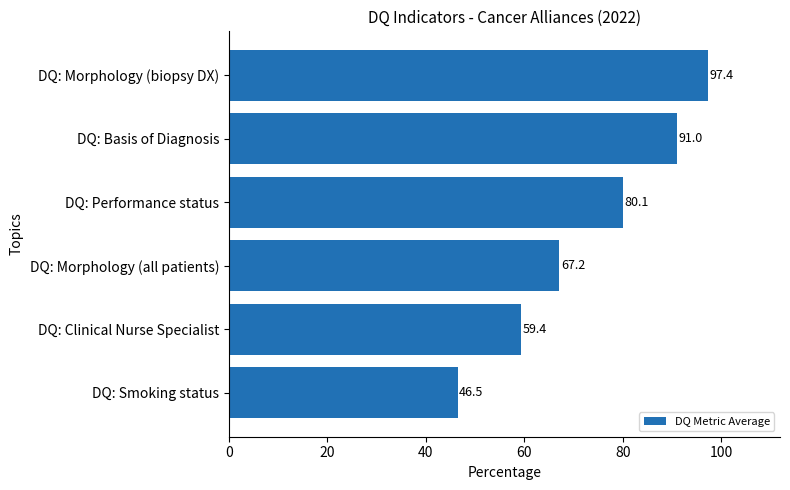

What is the smallest value displayed?

46.5